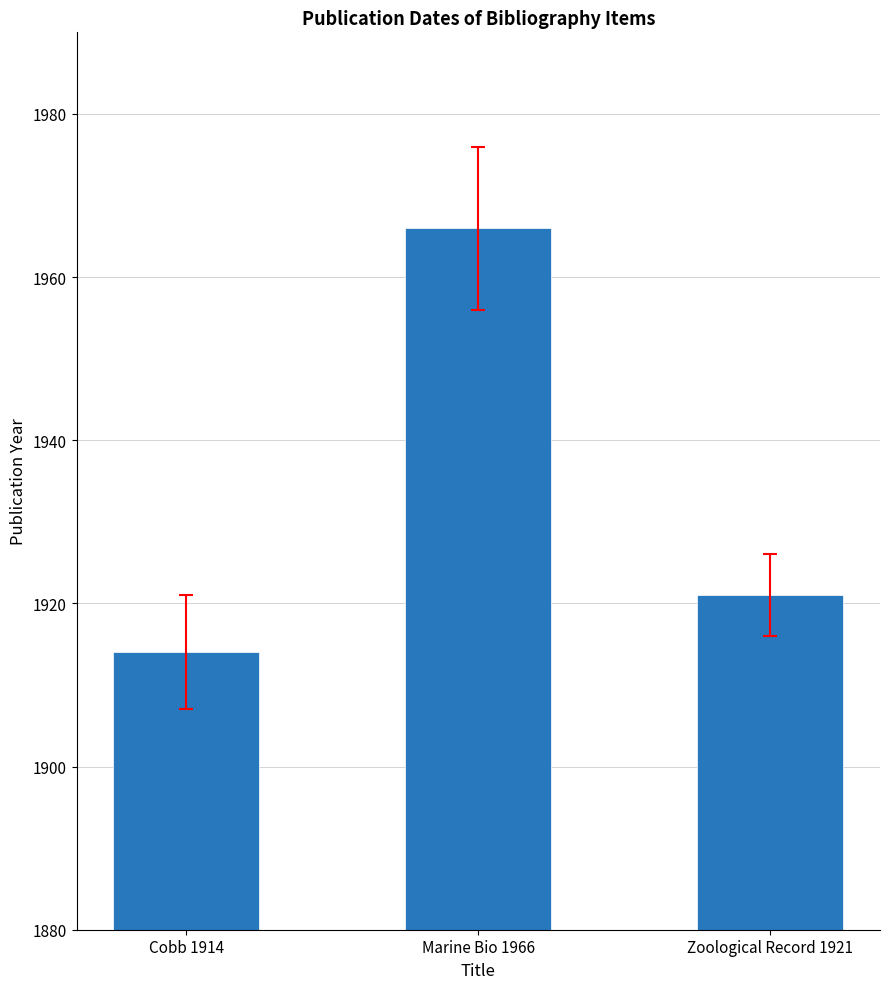

How many bars are there in total?

3